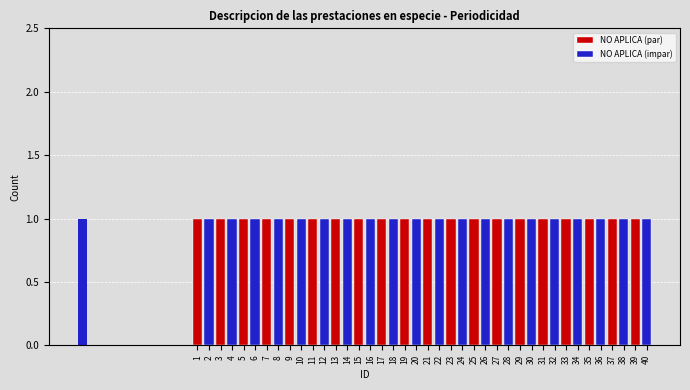

Reading right to left, what are all the values shown in this chart?

NO APLICA: 40=40	39=39	38=38	37=37	36=36	35=35	34=34	33=33	32=32	31=31	30=30	29=29	28=28	27=27	26=26	25=25	24=24	23=23	22=22	21=21	20=20	19=19	18=18	17=17	16=16	15=15	14=14	13=13	12=12	11=11	10=10	9=9	8=8	7=7	6=6	5=5	4=4	3=3	2=2	1=1
Count: 40=1	39=1	38=1	37=1	36=1	35=1	34=1	33=1	32=1	31=1	30=1	29=1	28=1	27=1	26=1	25=1	24=1	23=1	22=1	21=1	20=1	19=1	18=1	17=1	16=1	15=1	14=1	13=1	12=1	11=1	10=1	9=1	8=1	7=1	6=1	5=1	4=1	3=1	2=1	1=1